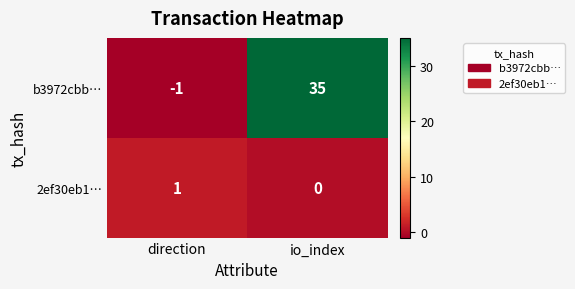

How many values in b3972cbb… are above zero?

1